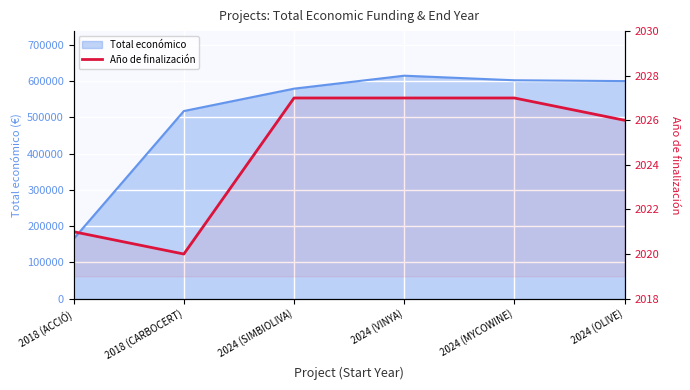

What is the smallest value displayed?

2020